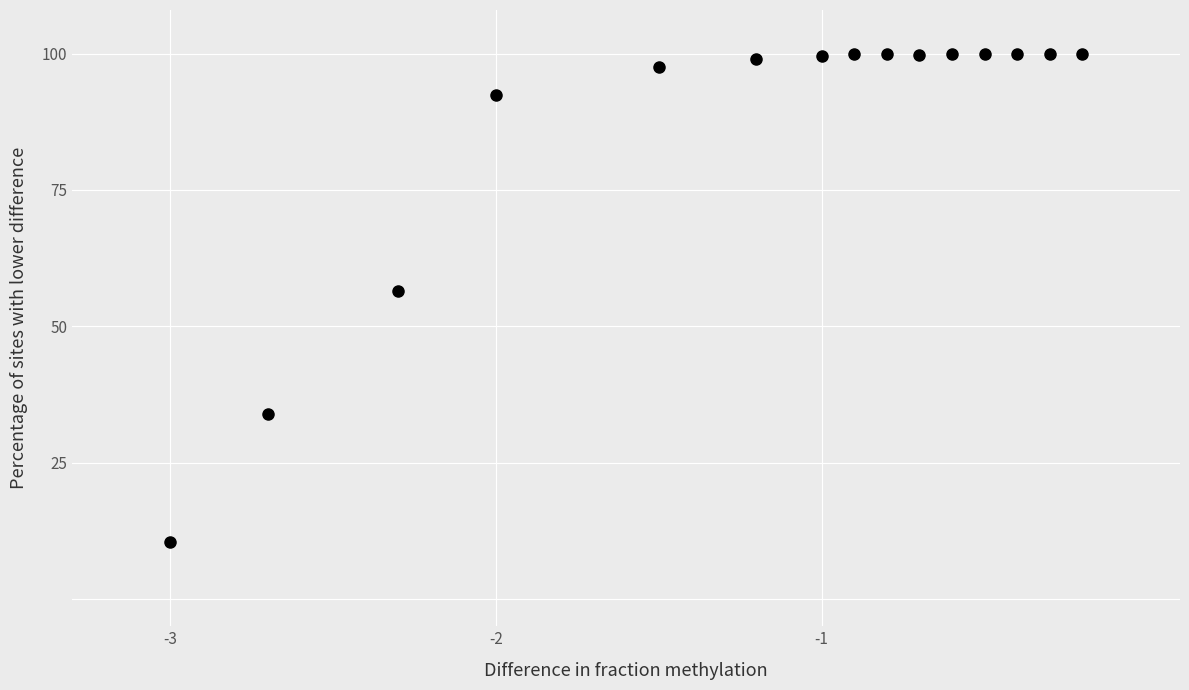

What is the range of X values (max minus min)?

2.8